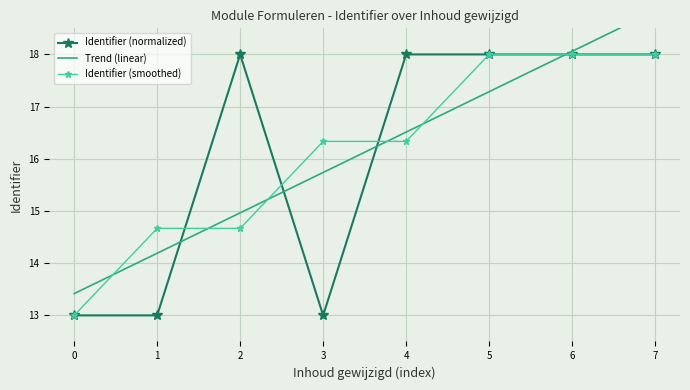

Is the value of Identifier (normalized) at 5 greater than the value of Trend (linear) at 0?

Yes